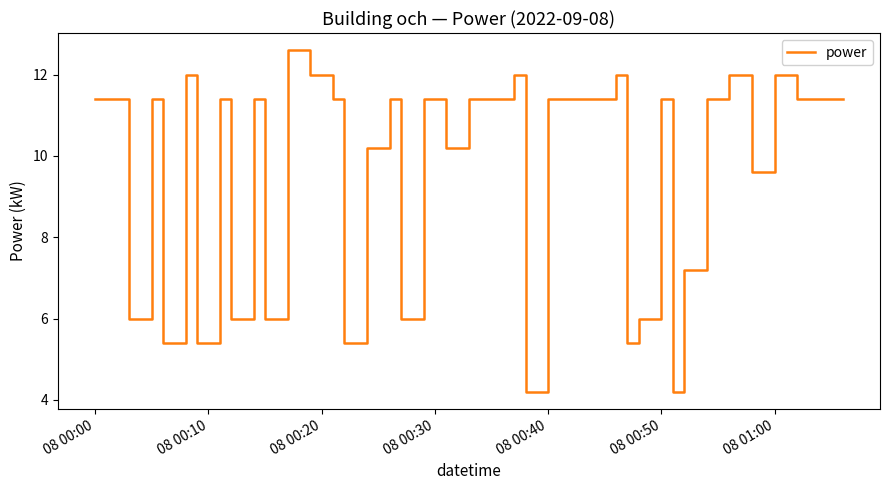

What is the greatest value displayed?

12.6